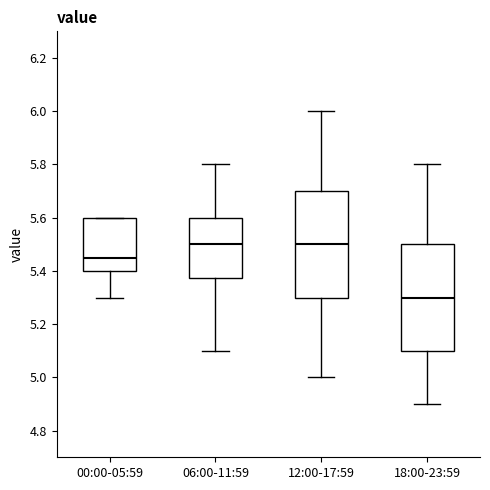

Reading left to right, read every box against the y-axis: the position of its median line, the range the box covers, and the ends of its whiskers. The values are not printed on the chart, so give them approximately, as read against the axis.

00:00-05:59: median 5.46, box 5.40 to 5.60, whiskers 5.30 to 5.60
06:00-11:59: median 5.50, box 5.38 to 5.60, whiskers 5.10 to 5.80
12:00-17:59: median 5.50, box 5.30 to 5.70, whiskers 5.00 to 6.00
18:00-23:59: median 5.30, box 5.10 to 5.50, whiskers 4.90 to 5.80